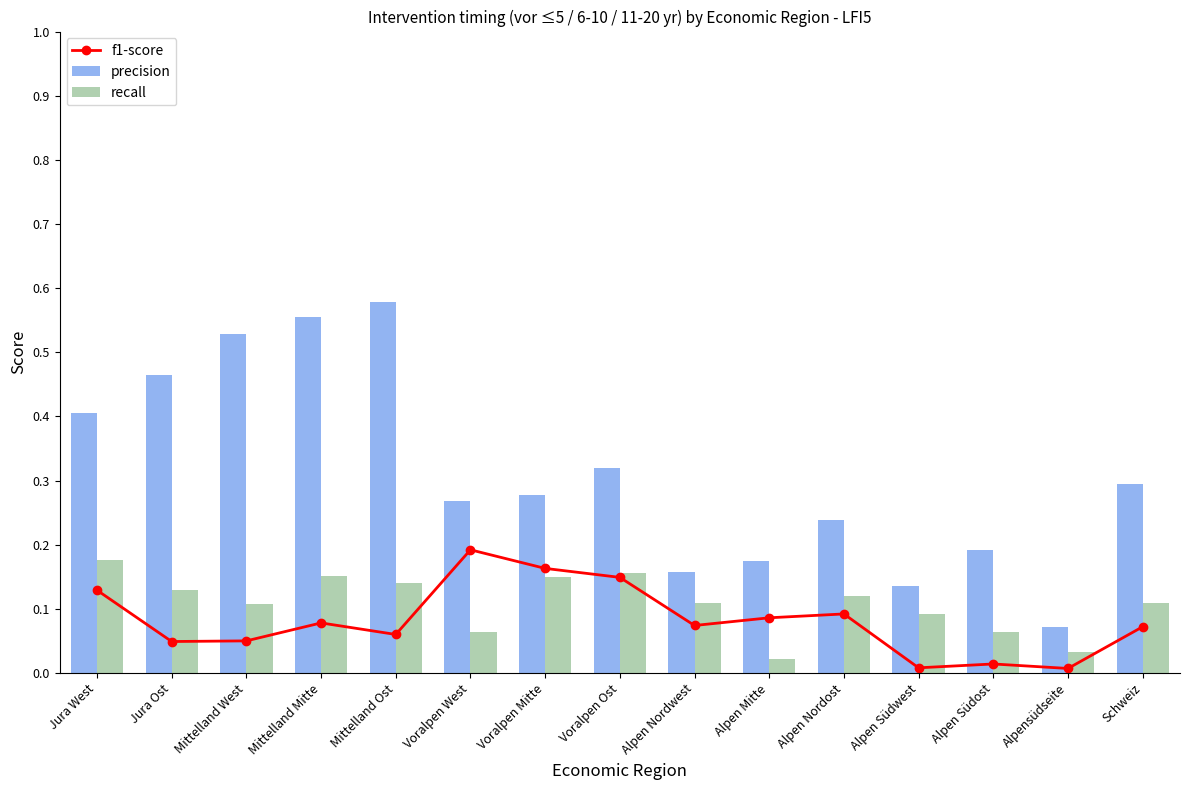

Is it true that recall equals 0.0 at Alpen Mitte?

False